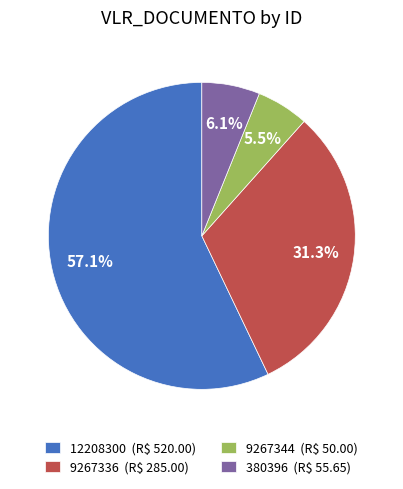

Rank the categories by value from lowest to highest.

9267344, 380396, 9267336, 12208300